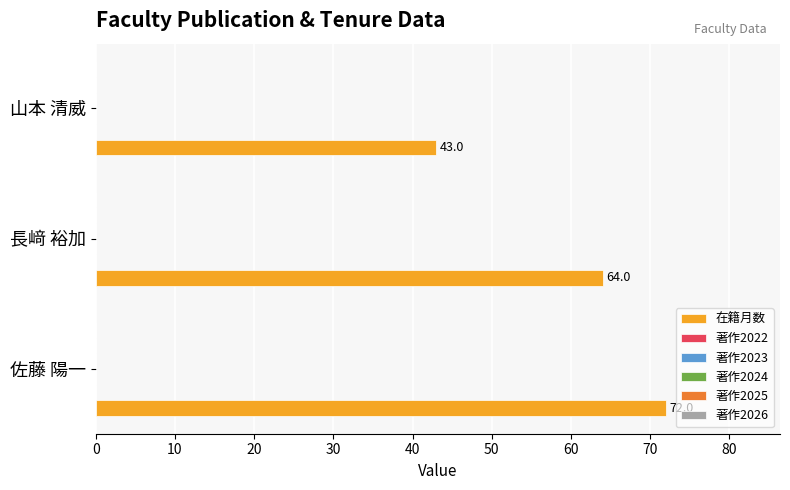

How many values are between 43 and 72?

3